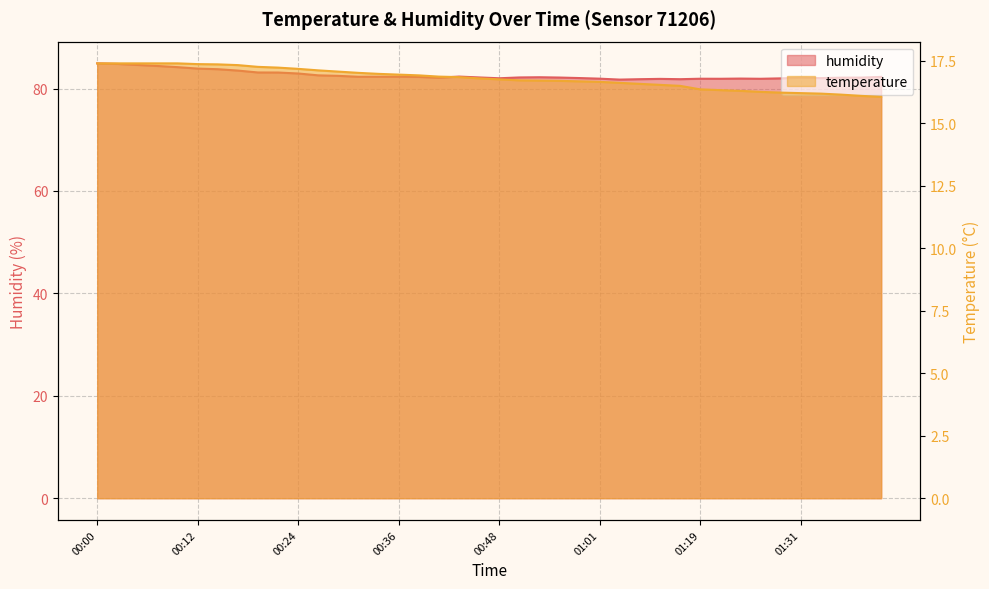

At how many categories does at least one series exceed 62?

40